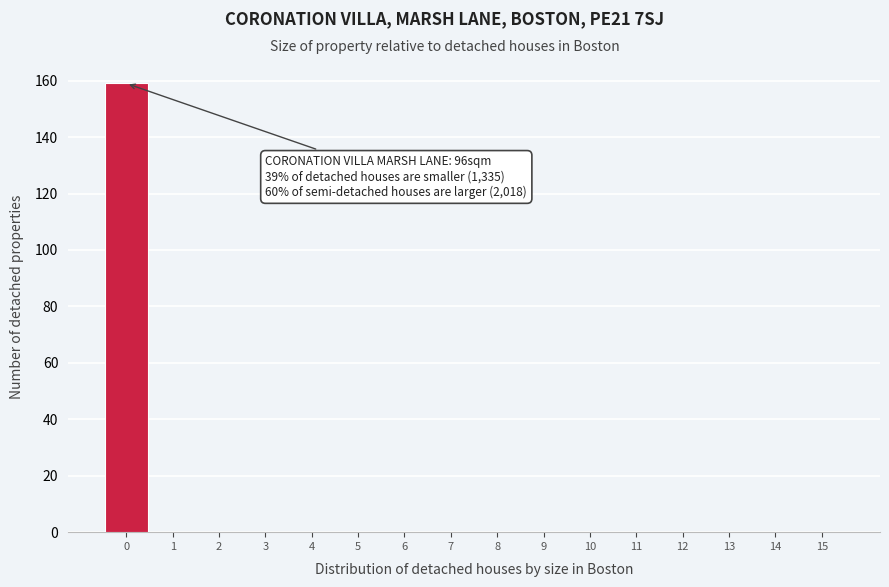

Over which range of the x-axis is the bar tallest?

-0.5 to 0.5